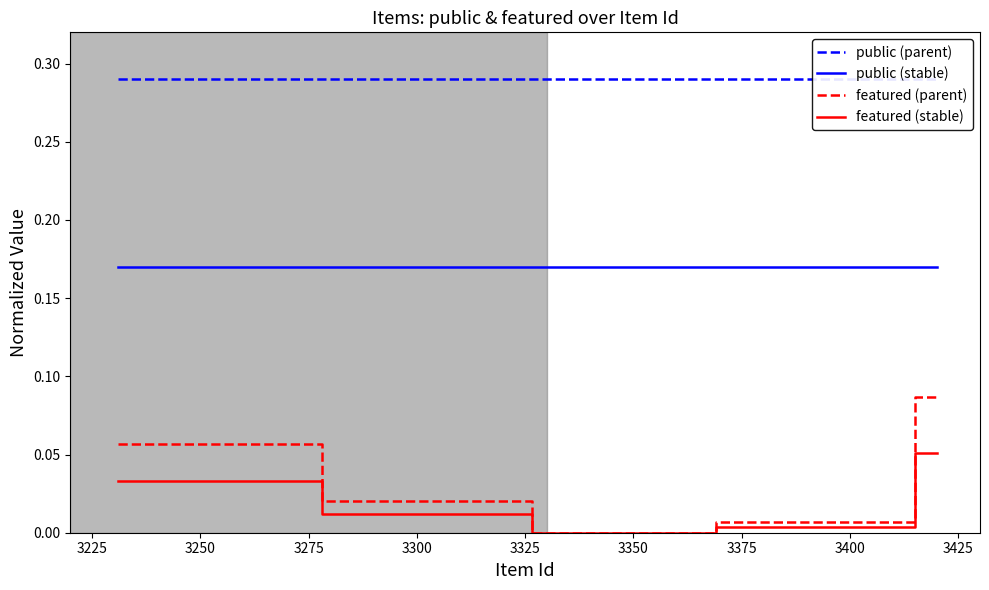

True or false: featured (stable) and public (stable) intersect in this chart.

False